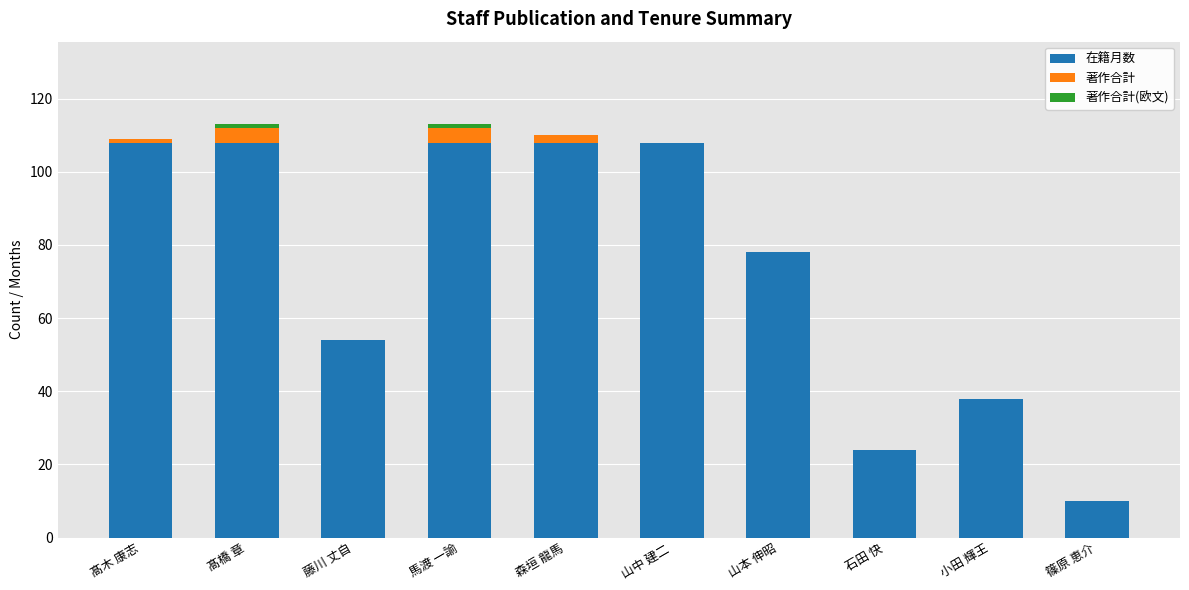

What is the total value across all series at 山中 建二?

108